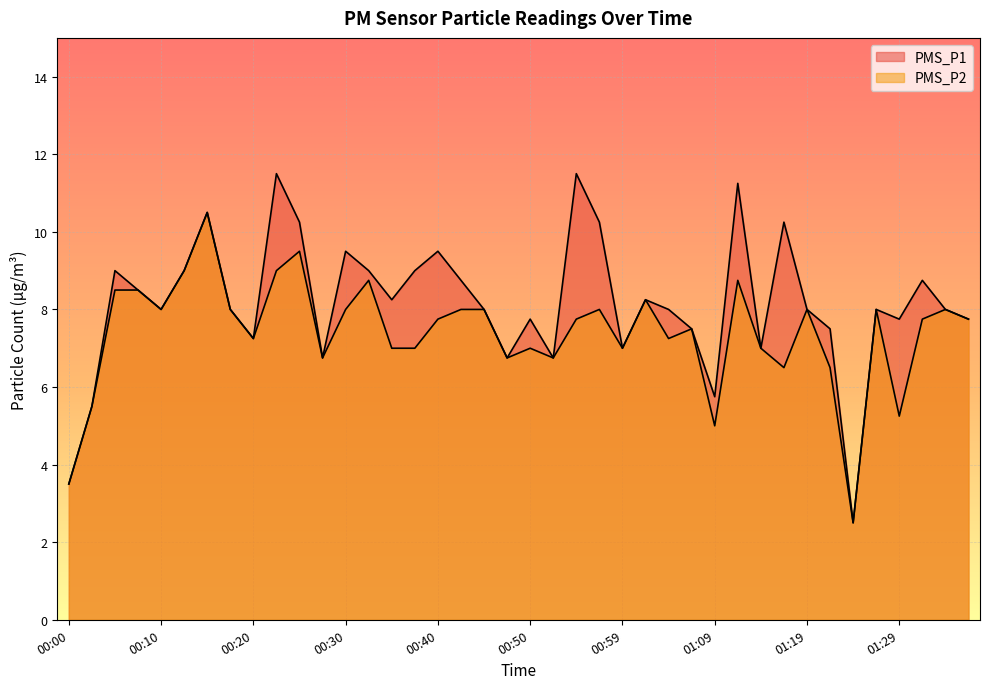

At which category does PMS_P1 reach its first local valley?

00:10